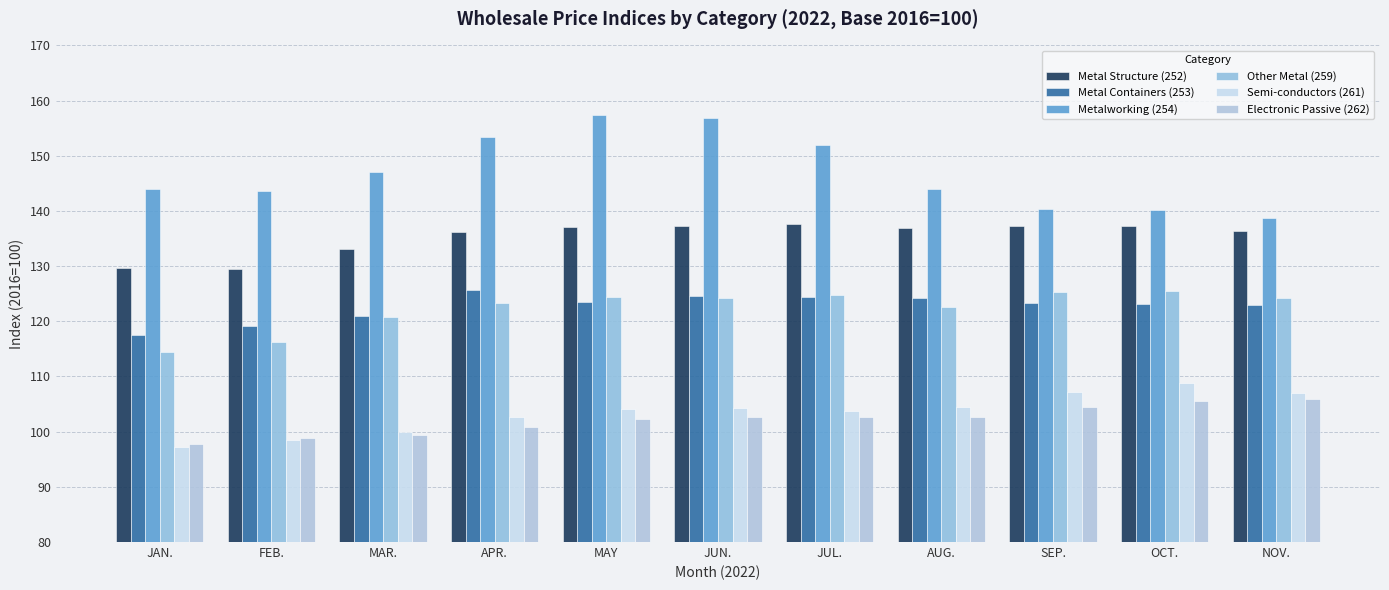

What is the spread (max minus min) of values at JUN.?

54.2